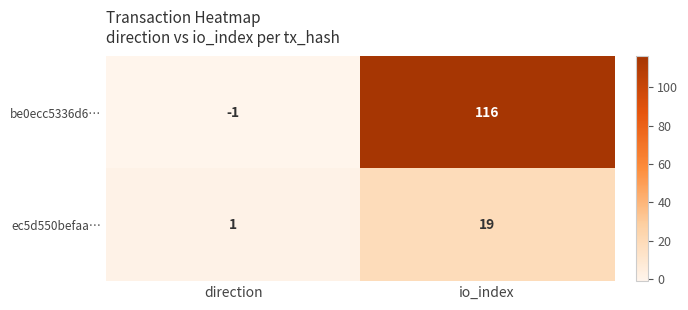

What is the total value across all series at io_index?

135